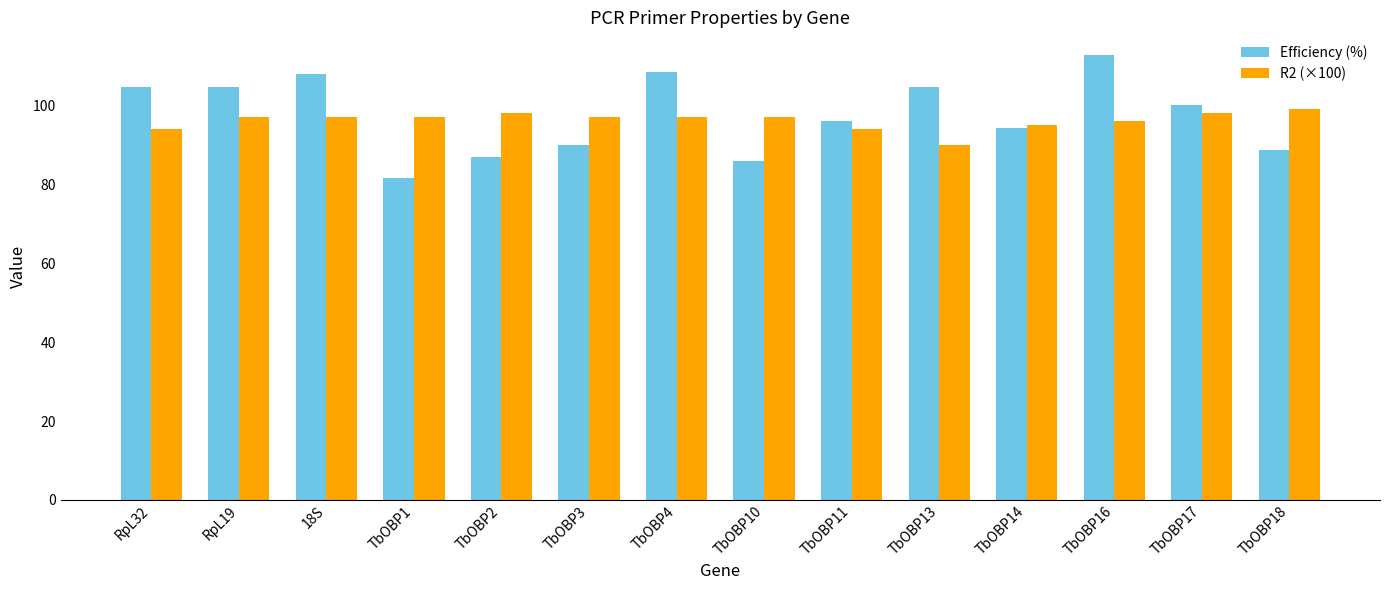

What is the average value of the R2 (×100) series?

96.1